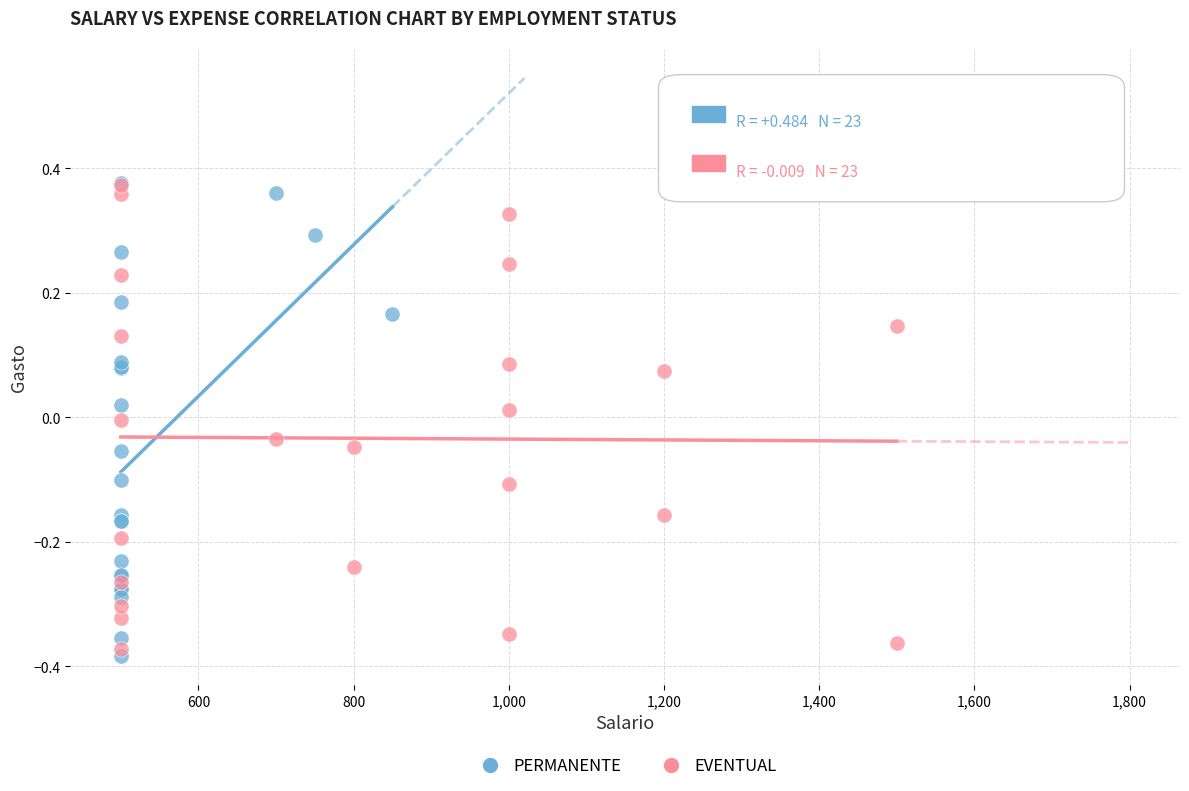

What are all the series names shown in the legend?

PERMANENTE, EVENTUAL